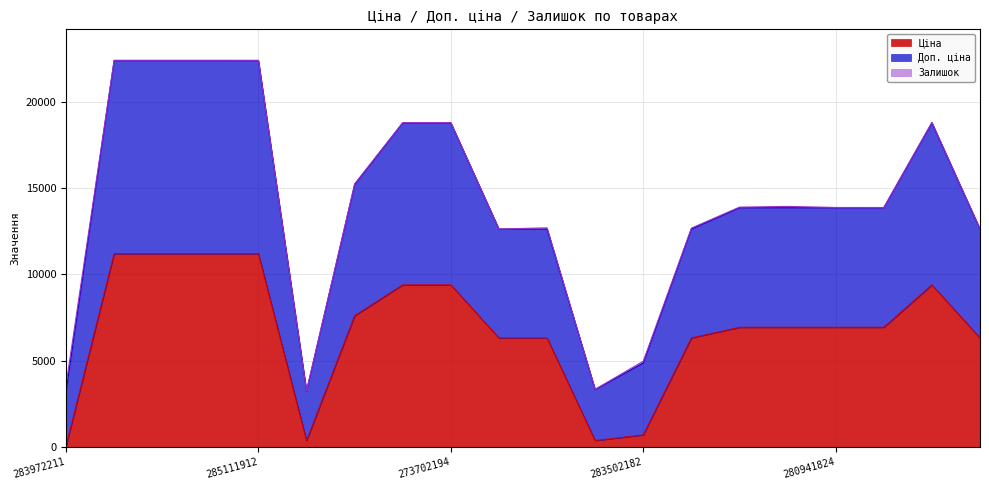

Does the chart display data point markers on the line(s)?

No